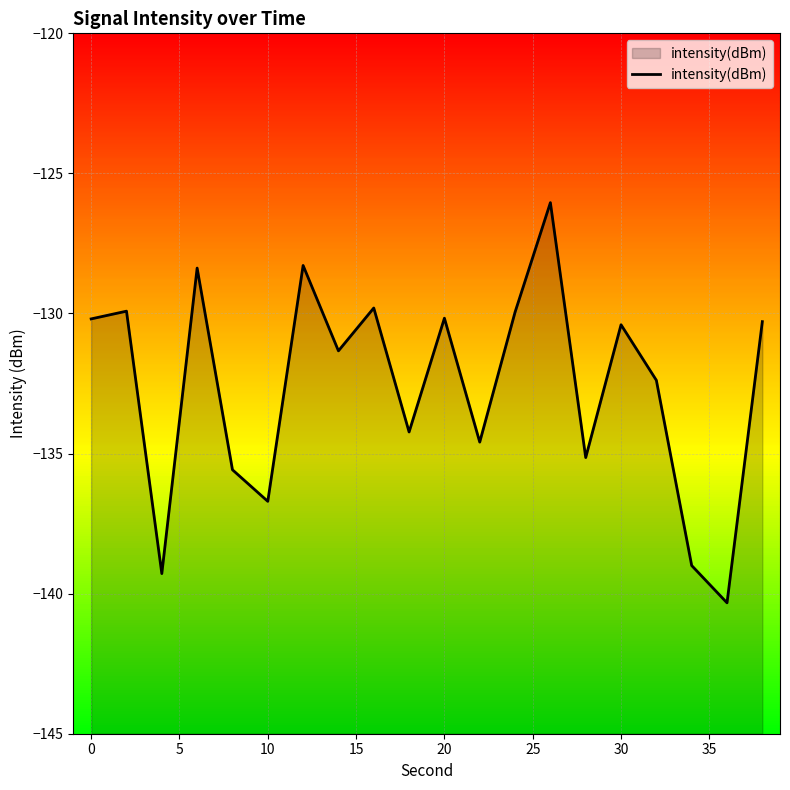

Is it true that the value at 30 is -181.5?

False